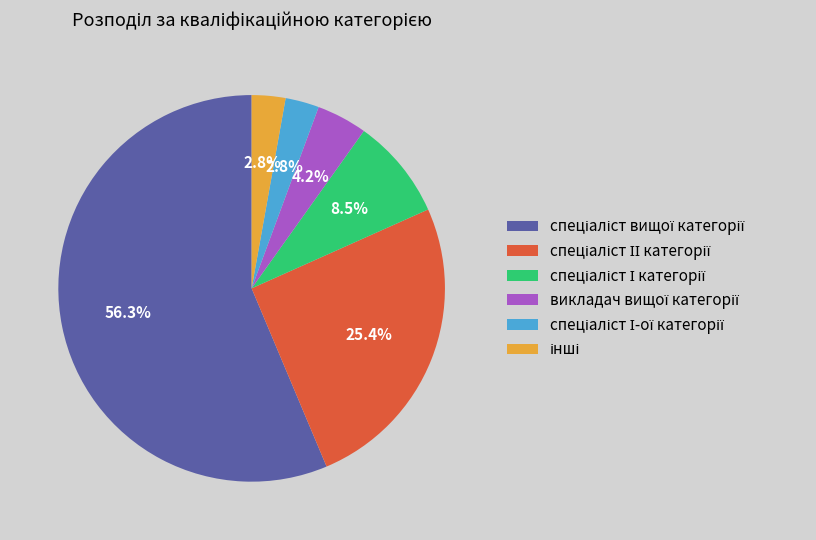

Is there any slice that represents more than half of the pie?

Yes